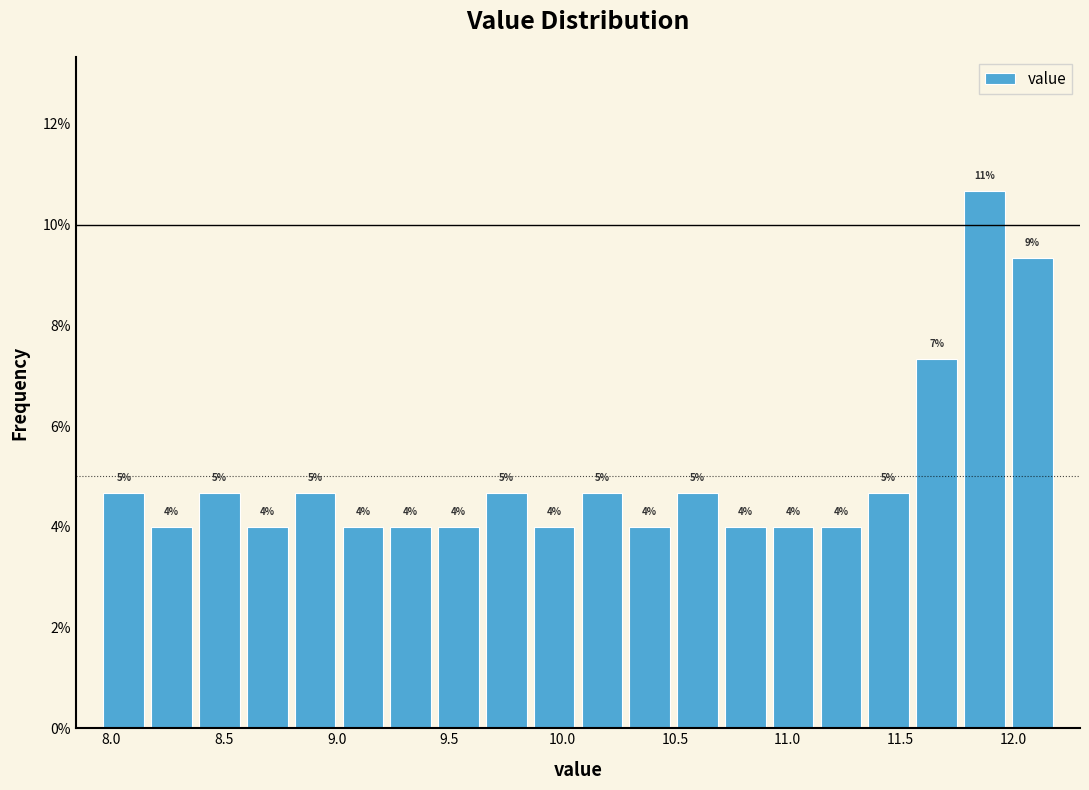

Over which range of the x-axis is the bar tallest?

11.75 to 12.00